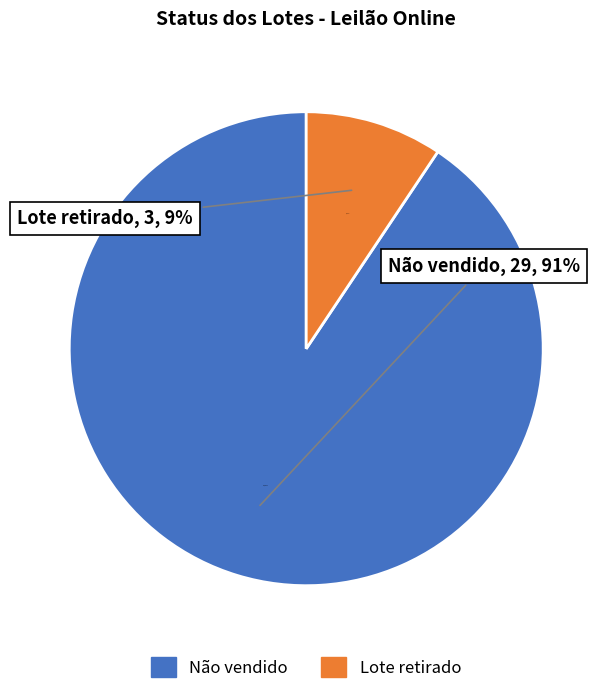

What is the largest slice in the pie chart?

Não vendido